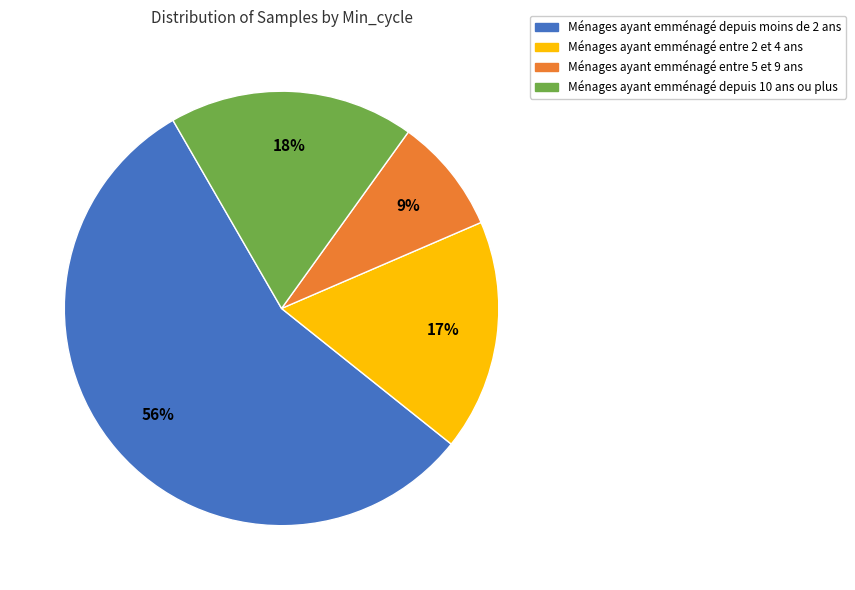

Is there a majority slice in this chart?

Yes